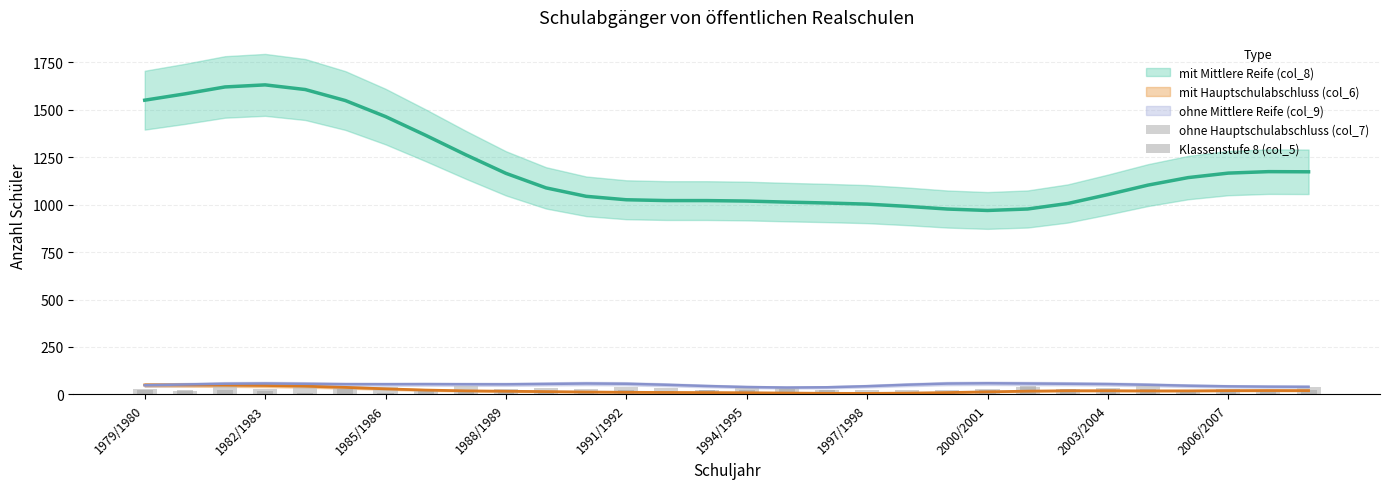

Is it true that ohne Hauptschulabschluss (col_7) equals 42 at 29?

True